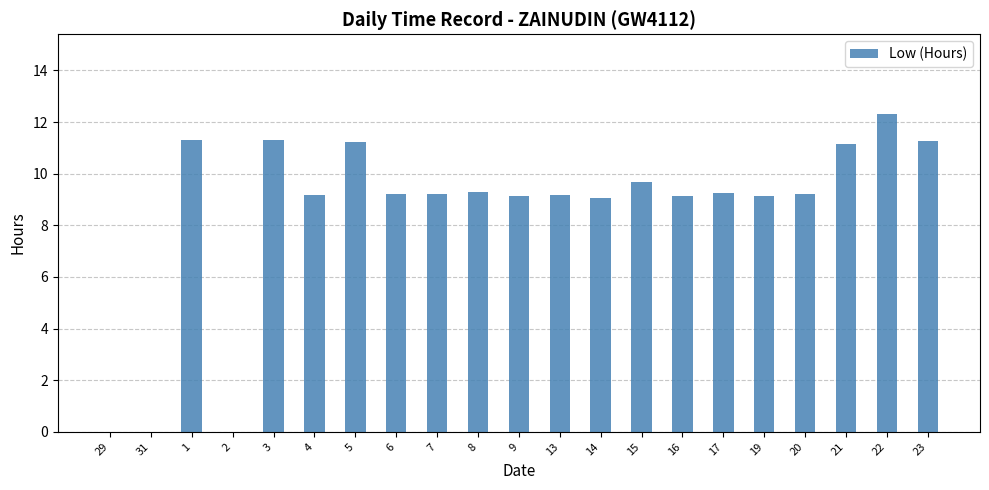

Which has a higher value, 7 or 5?

5